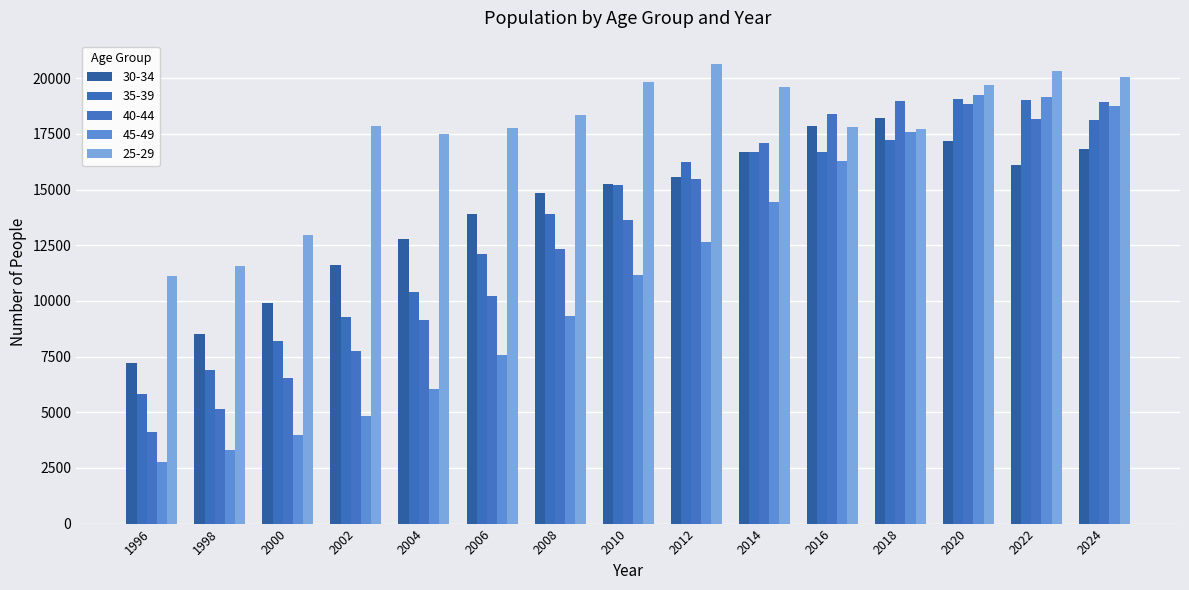

Reading left to right, transcribe all the data shown in this chart.

30-34: 1996=7193	1998=8493	2000=9899	2002=11596	2004=12779	2006=13893	2008=14849	2010=15266	2012=15546	2014=16693	2016=17865	2018=18190	2020=17182	2022=16108	2024=16805
35-39: 1996=5803	1998=6915	2000=8190	2002=9272	2004=10395	2006=12093	2008=13904	2010=15224	2012=16226	2014=16701	2016=16673	2018=17220	2020=19047	2022=18998	2024=18130
40-44: 1996=4123	1998=5165	2000=6532	2002=7753	2004=9145	2006=10228	2008=12313	2010=13637	2012=15478	2014=17104	2016=18371	2018=18992	2020=18840	2022=18186	2024=18938
45-49: 1996=2749	1998=3300	2000=3973	2002=4822	2004=6040	2006=7549	2008=9337	2010=11172	2012=12664	2014=14461	2016=16267	2018=17586	2020=19232	2022=19142	2024=18738
25-29: 1996=11133	1998=11565	2000=12940	2002=17849	2004=17475	2006=17754	2008=18338	2010=19843	2012=20650	2014=19587	2016=17807	2018=17737	2020=19688	2022=20318	2024=20043